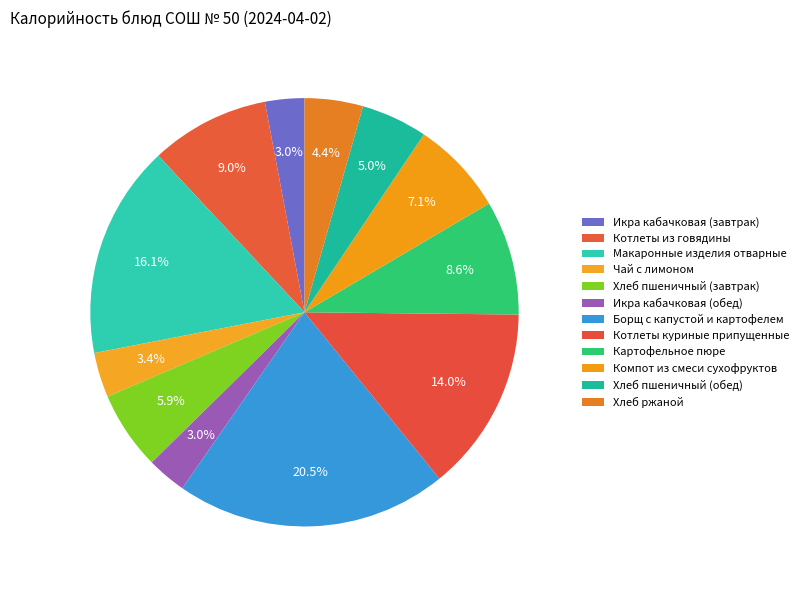

What is the total percentage of Котлеты из говядины and Хлеб пшеничный (завтрак)?

14.9%